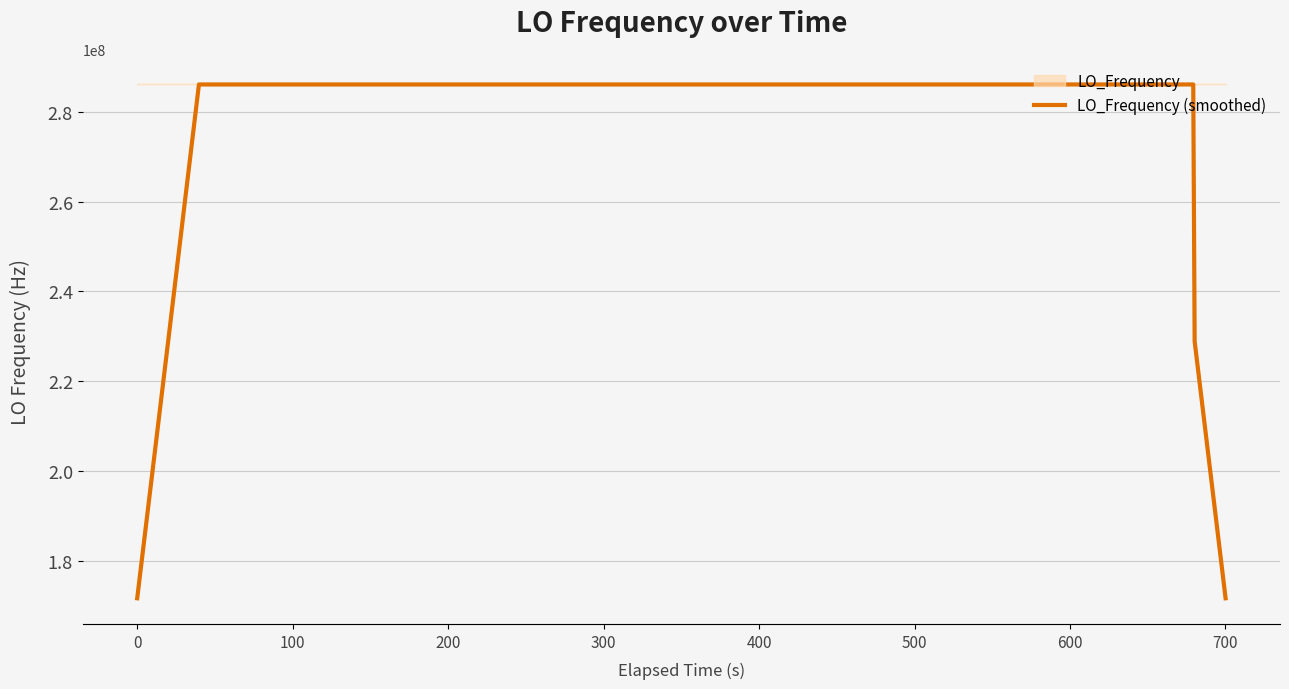

The chart shows a value of 136171202.9 at 18. True or false?

False